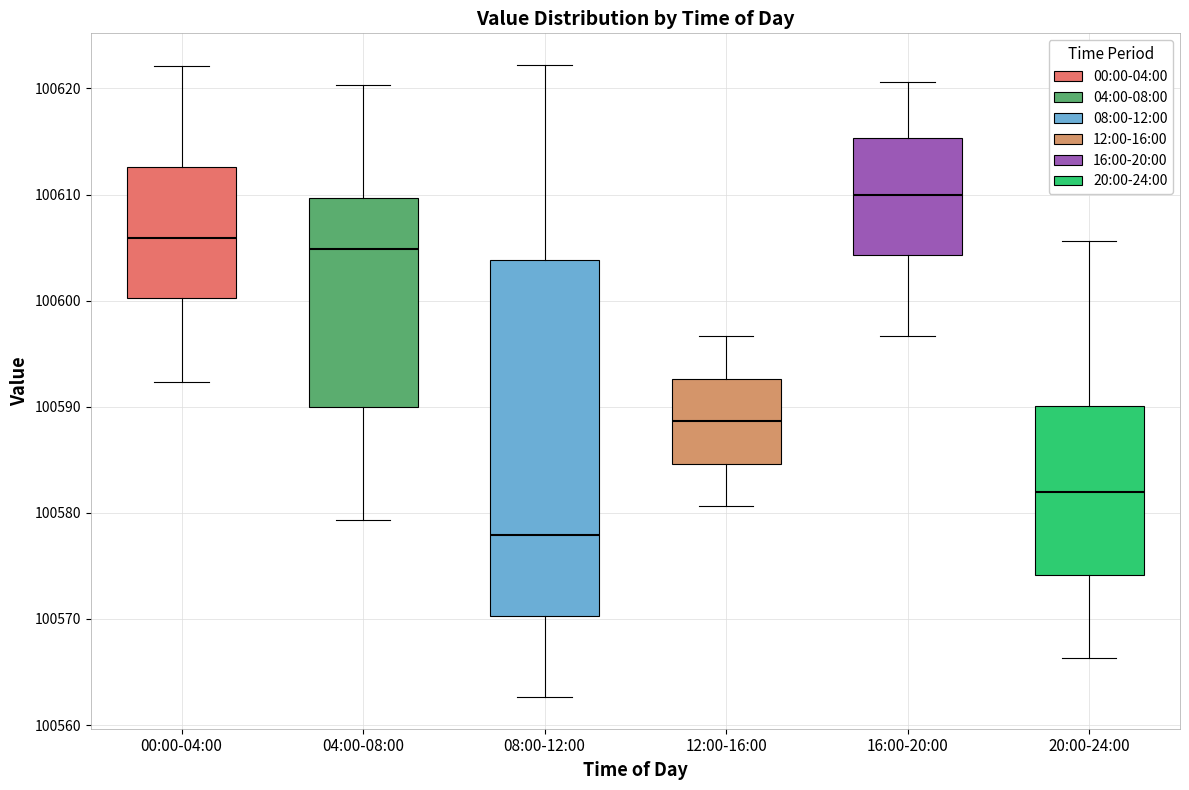

Reading left to right, read every box against the y-axis: the position of its median line, the range the box covers, and the ends of its whiskers. The values are not printed on the chart, so give them approximately, as read against the axis.

00:00-04:00: median 100606, box 100600 to 100613, whiskers 100592 to 100622
04:00-08:00: median 100605, box 100590 to 100610, whiskers 100579 to 100620
08:00-12:00: median 100578, box 100570 to 100604, whiskers 100563 to 100622
12:00-16:00: median 100589, box 100585 to 100593, whiskers 100581 to 100597
16:00-20:00: median 100610, box 100604 to 100615, whiskers 100597 to 100621
20:00-24:00: median 100582, box 100574 to 100590, whiskers 100566 to 100606